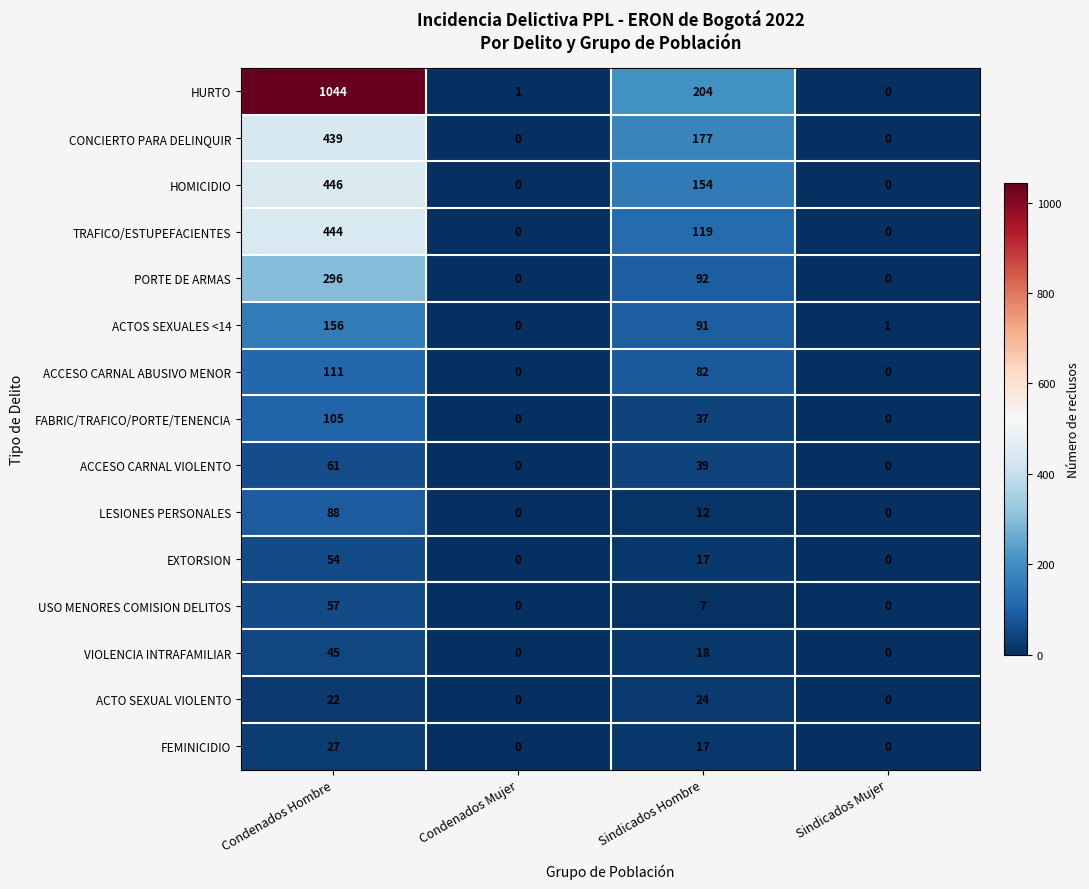

What is the sum of the HOMICIDIO values at Condenados Hombre and Sindicados Mujer?

446